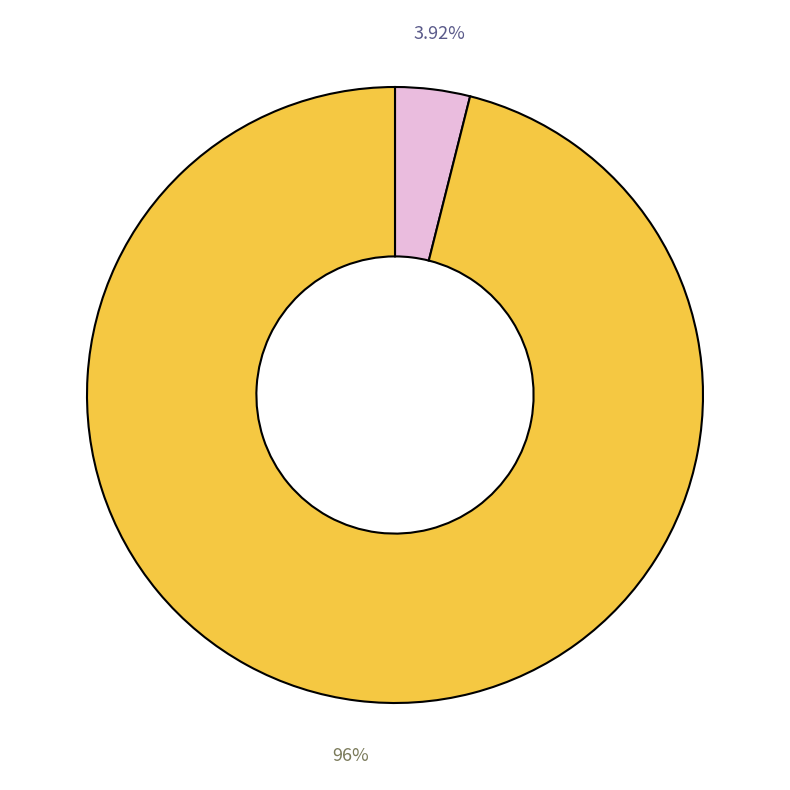

How many slices are in this pie chart?

2